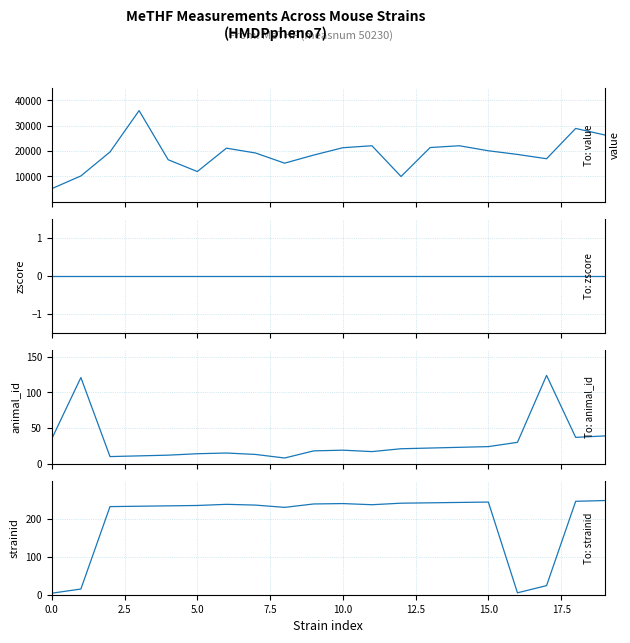

What is the average value of the value series?

19050.0